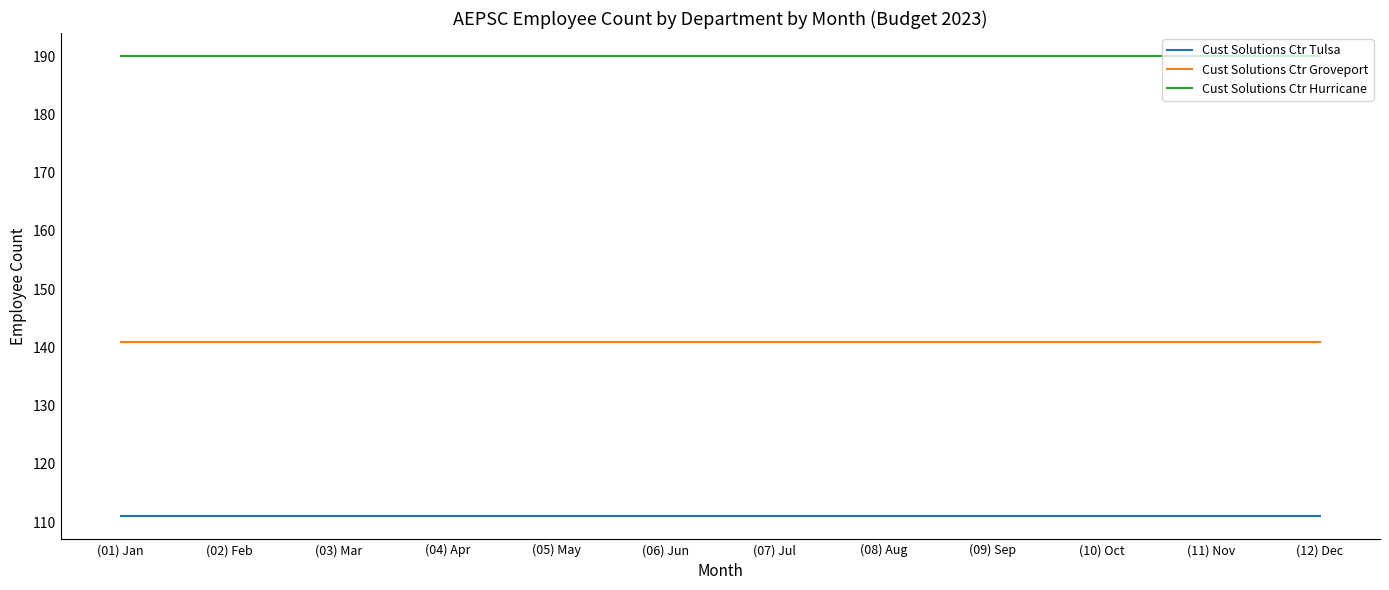

Reading left to right, list all the values displayed in this chart.

Cust Solutions Ctr Tulsa: 111	111	111	111	111	111	111	111	111	111	111	111
Cust Solutions Ctr Groveport: 141	141	141	141	141	141	141	141	141	141	141	141
Cust Solutions Ctr Hurricane: 190	190	190	190	190	190	190	190	190	190	190	190